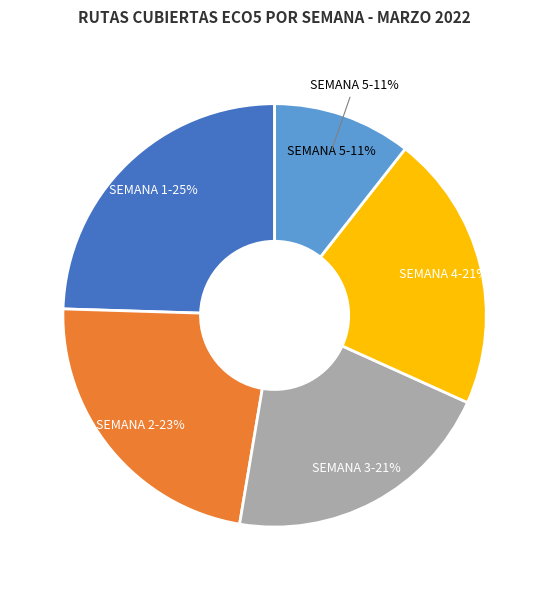

The SEMANA 4 slice represents 21% of the pie. True or false?

True